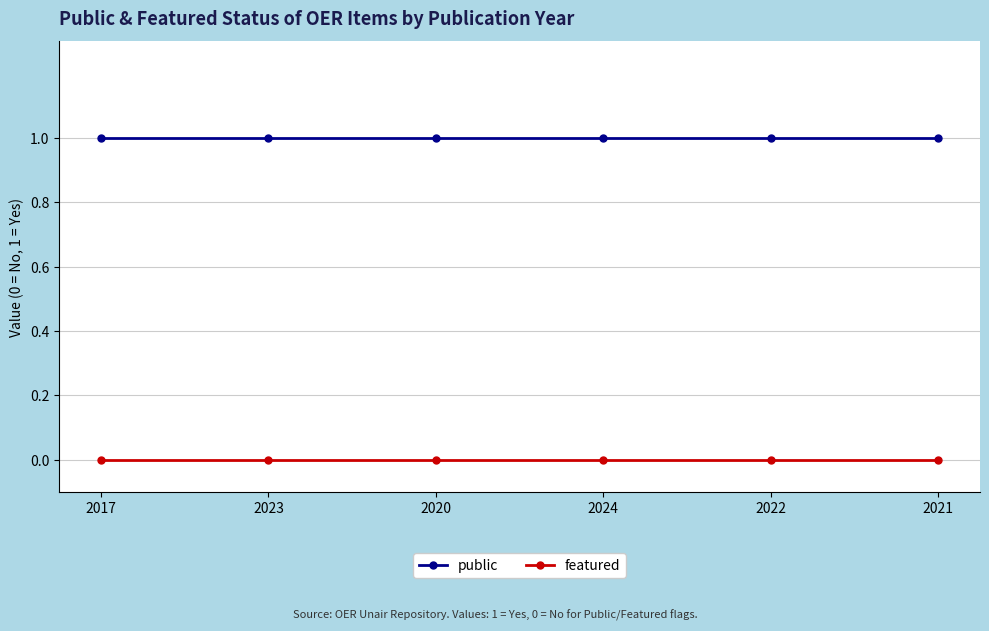

What are all the series names shown in the legend?

public, featured